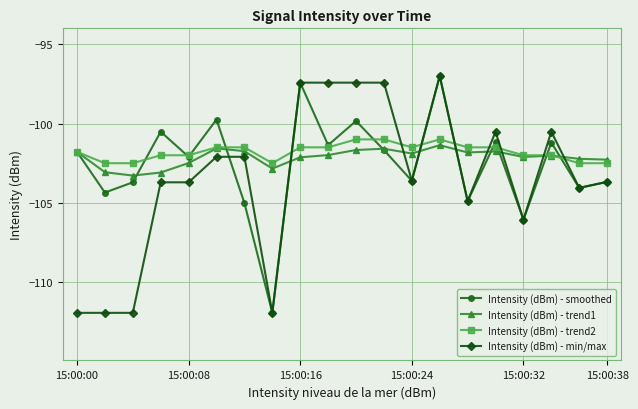

True or false: Intensity (dBm) - trend2 and Intensity (dBm) - min/max cross at least once.

True